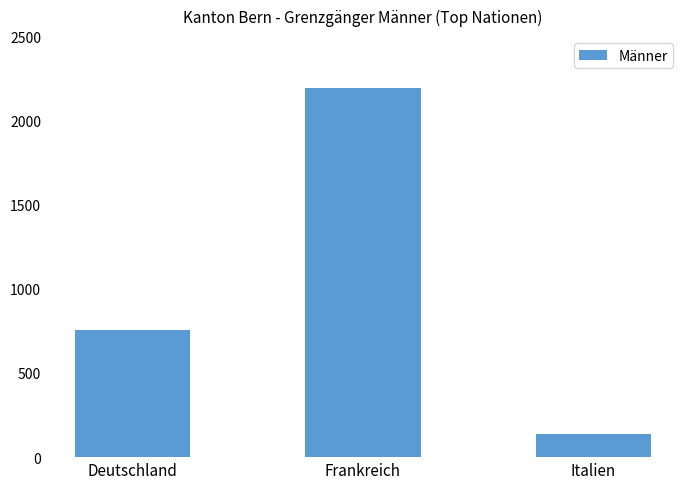

How many values are between 139 and 2193?

3